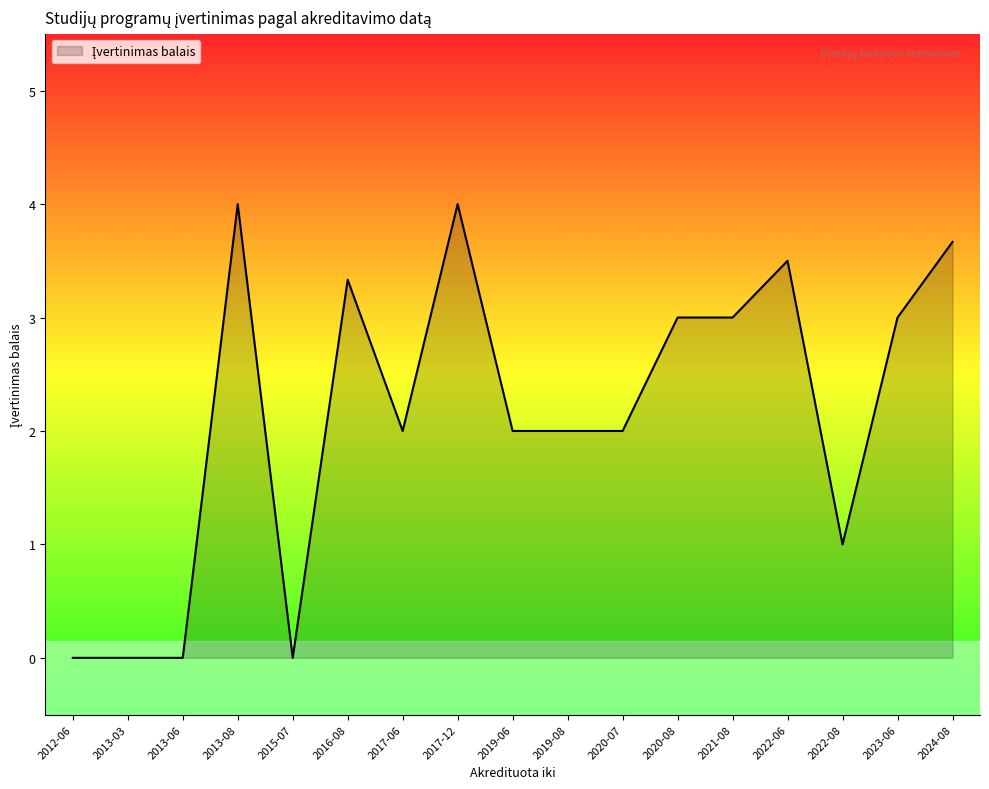

The value at 2024-08 is 3.7. True or false?

True